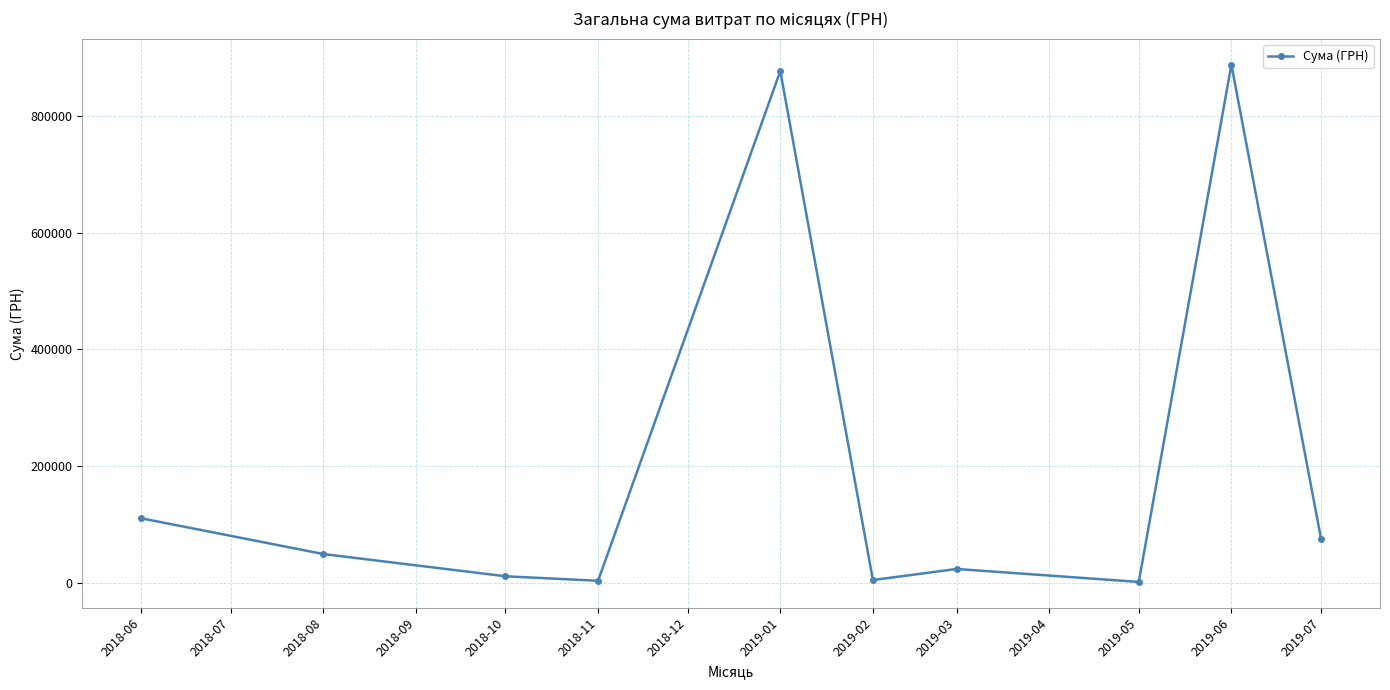

The value at 2018-06 is 110241.5. True or false?

True